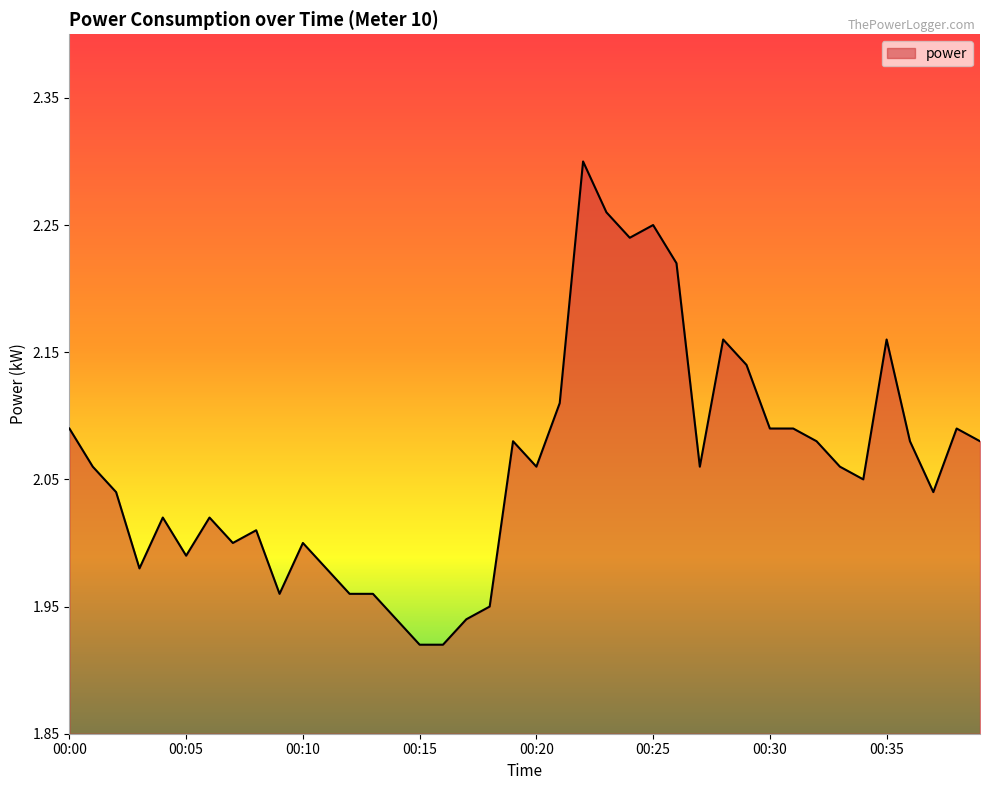

The chart shows a value of 3.9 at 00:23. True or false?

False